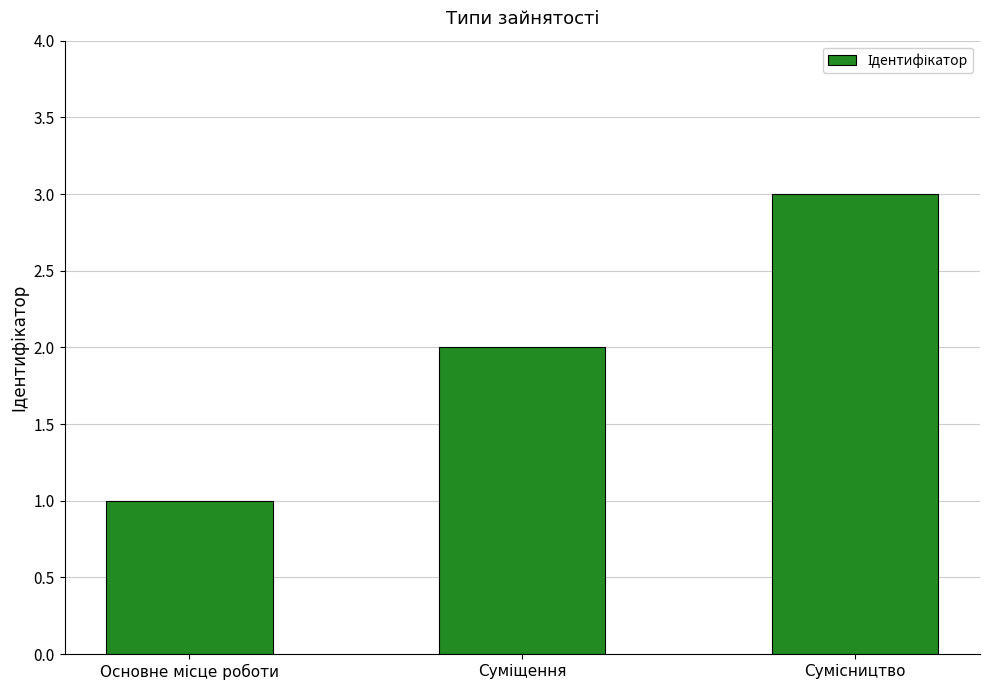

What is the sum of all values?

6